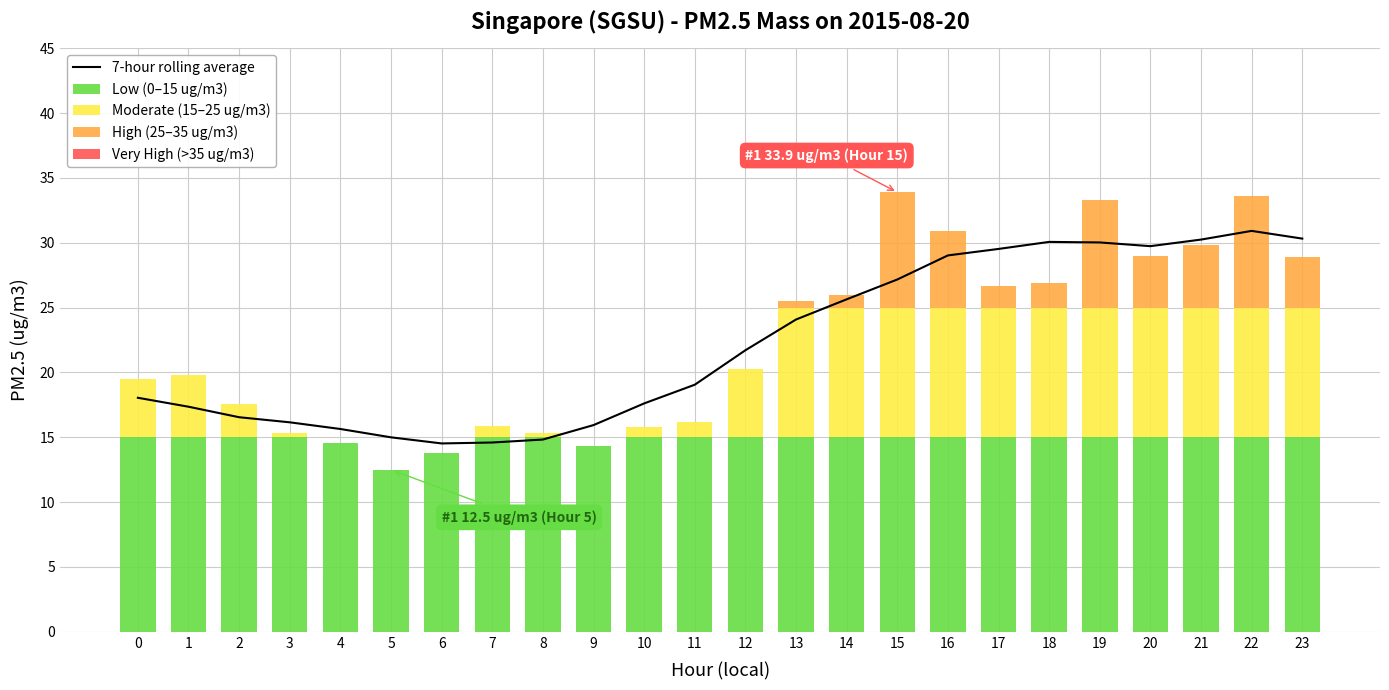

Is it true that High (25–35 ug/m3) equals 0.0 at 12?

True